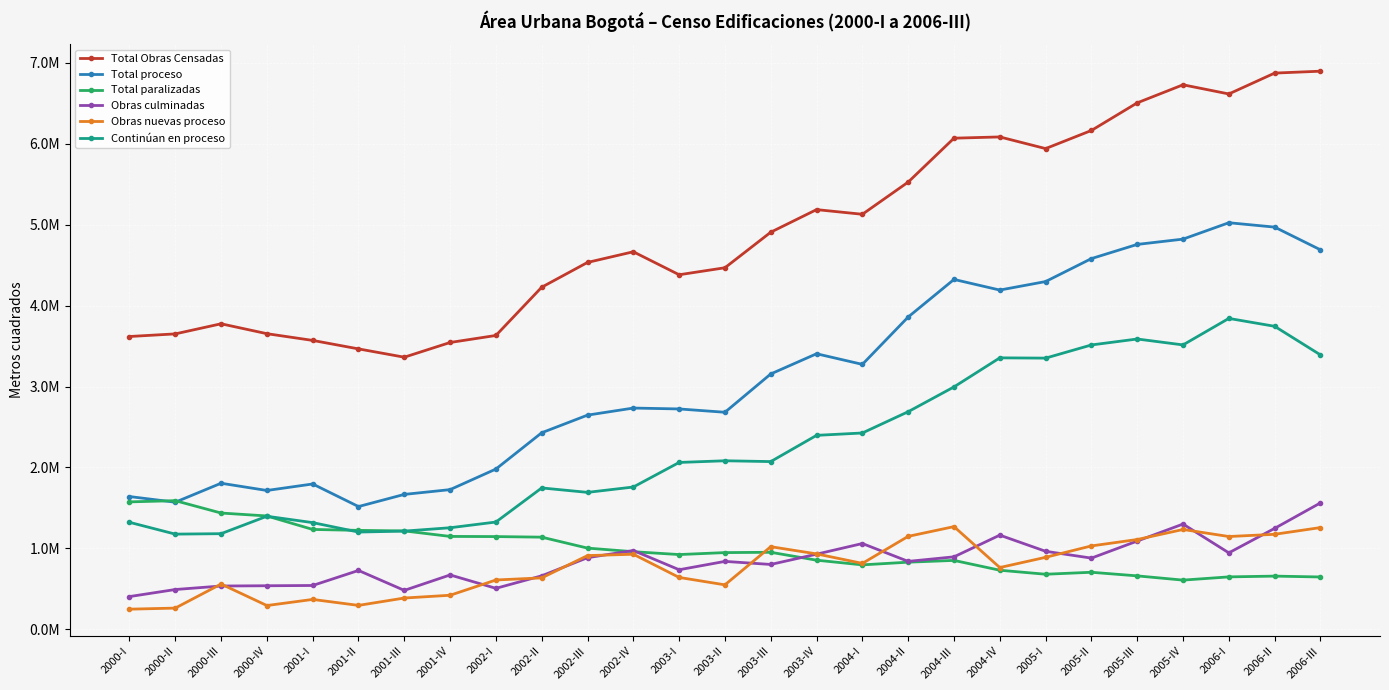

What is the average value of the Obras culminadas series?

839029